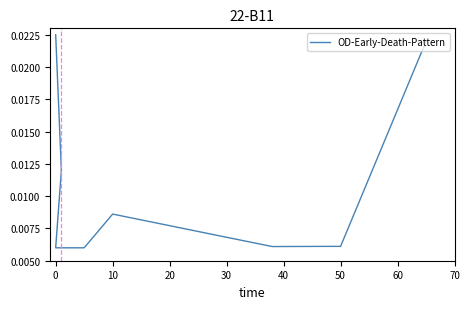

How many values are between 0 and 1?

8